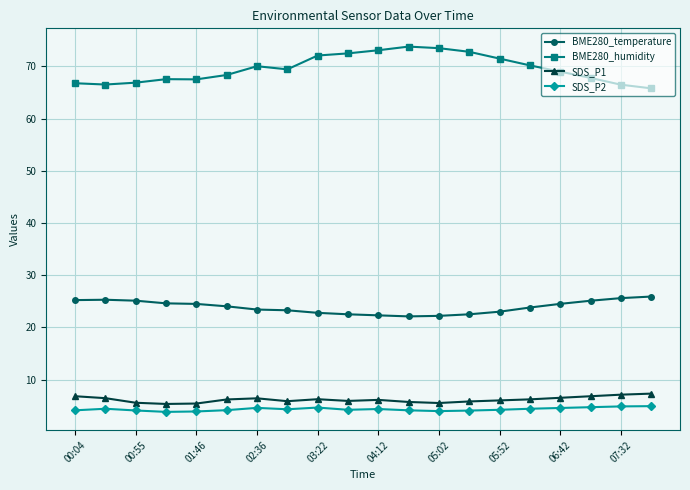

True or false: BME280_temperature and SDS_P2 cross at least once.

False